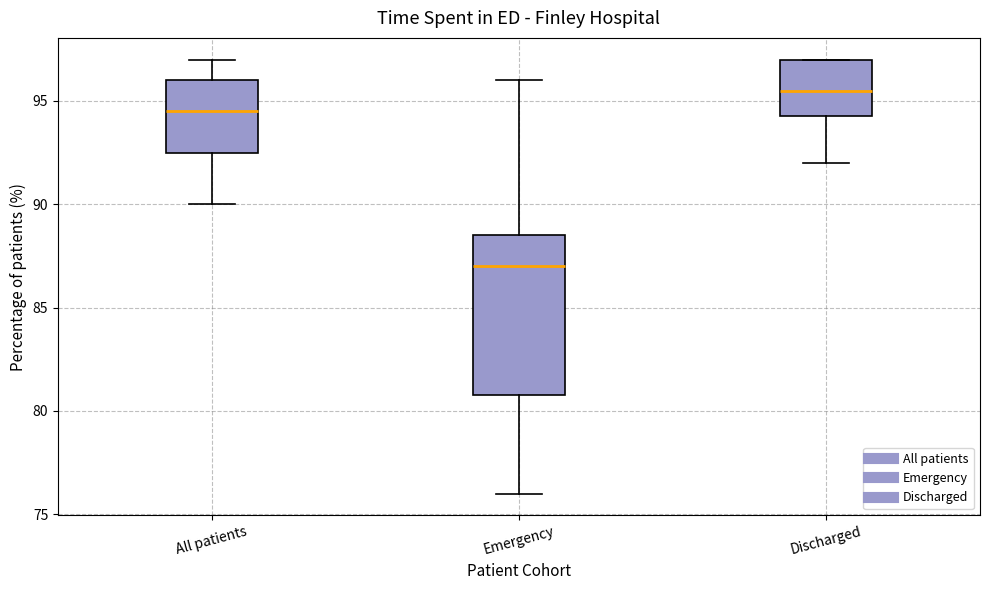

Reading left to right, read every box against the y-axis: the position of its median line, the range the box covers, and the ends of its whiskers. The values are not printed on the chart, so give them approximately, as read against the axis.

All patients: median 94.5, box 92.5 to 96.0, whiskers 90.0 to 97.0
Emergency: median 87.0, box 81.0 to 88.5, whiskers 76.0 to 96.0
Discharged: median 95.5, box 94.5 to 97.0, whiskers 92.0 to 97.0